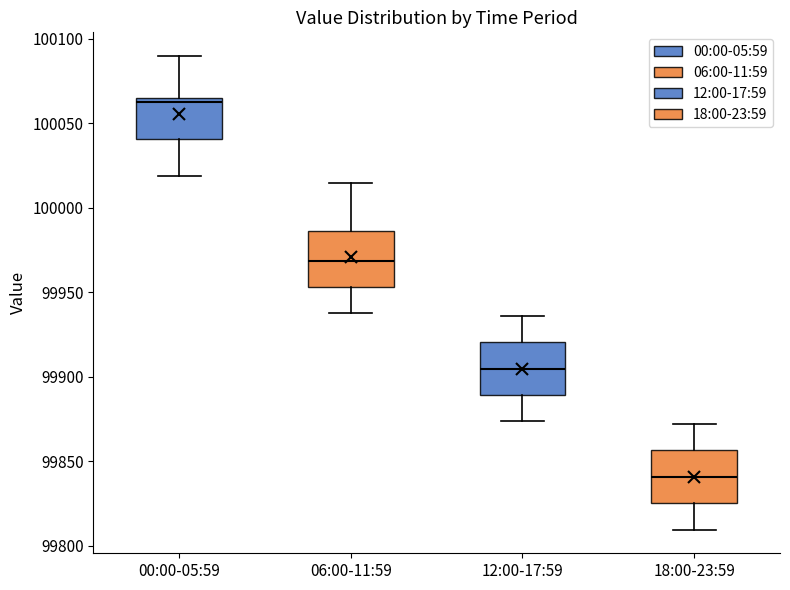

Reading left to right, read every box against the y-axis: the position of its median line, the range the box covers, and the ends of its whiskers. The values are not printed on the chart, so give them approximately, as read against the axis.

00:00-05:59: median 100060, box 100040 to 100065, whiskers 100020 to 100090
06:00-11:59: median 99970, box 99955 to 99985, whiskers 99940 to 100015
12:00-17:59: median 99905, box 99890 to 99920, whiskers 99875 to 99935
18:00-23:59: median 99840, box 99825 to 99855, whiskers 99810 to 99870